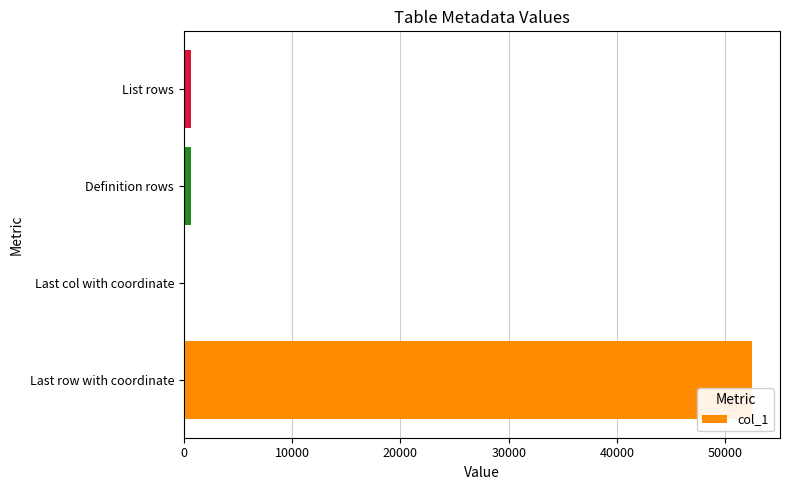

Which has a higher value, List rows or Last row with coordinate?

Last row with coordinate